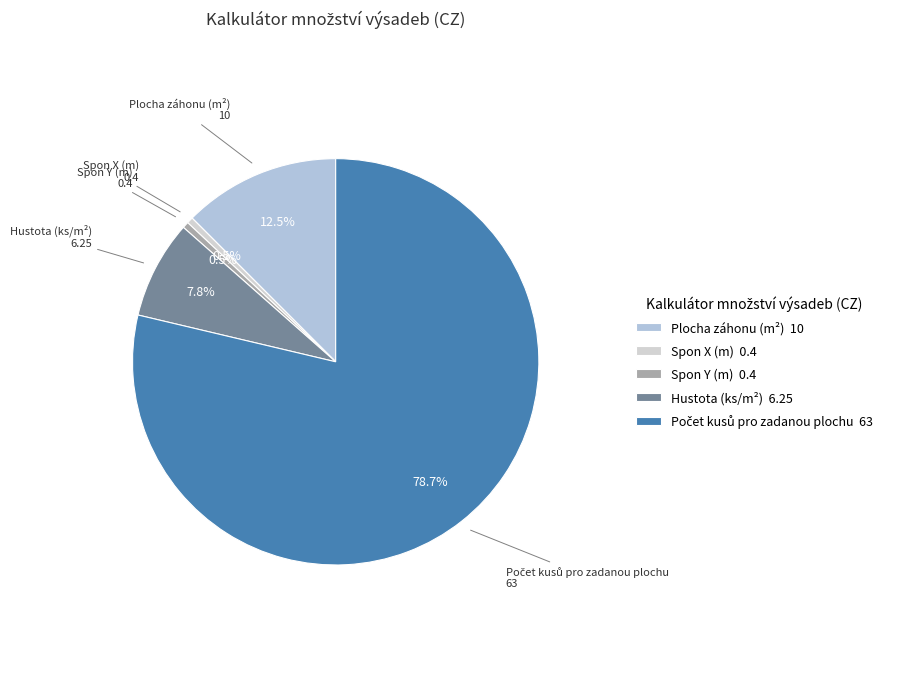

Is there any slice that represents more than half of the pie?

Yes